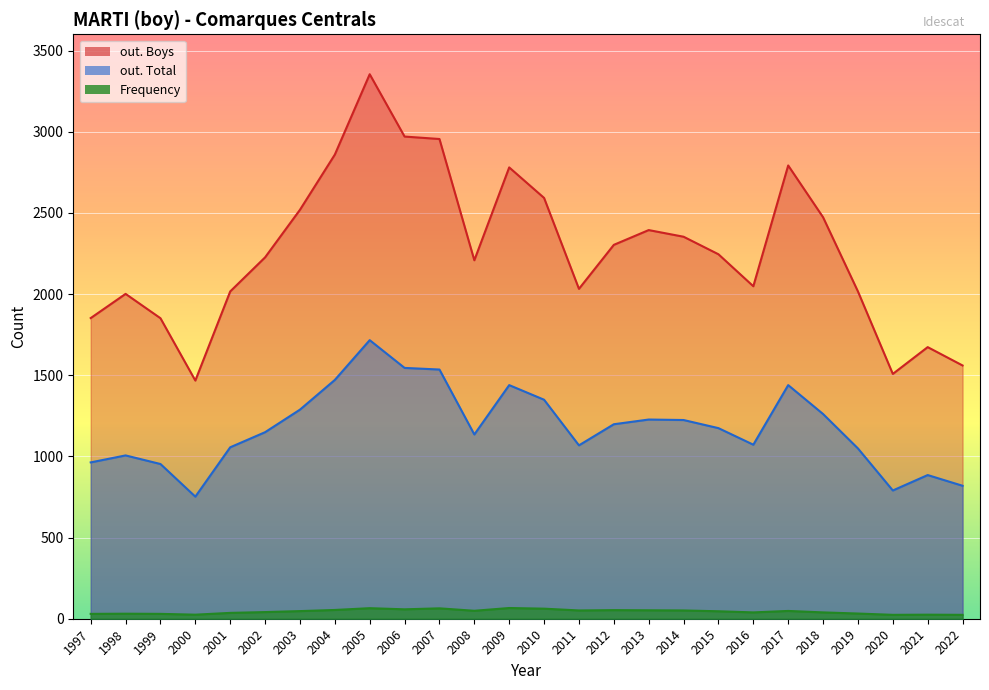

Is the value of out. Boys at 2010 greater than the value of out. Total at 2010?

Yes